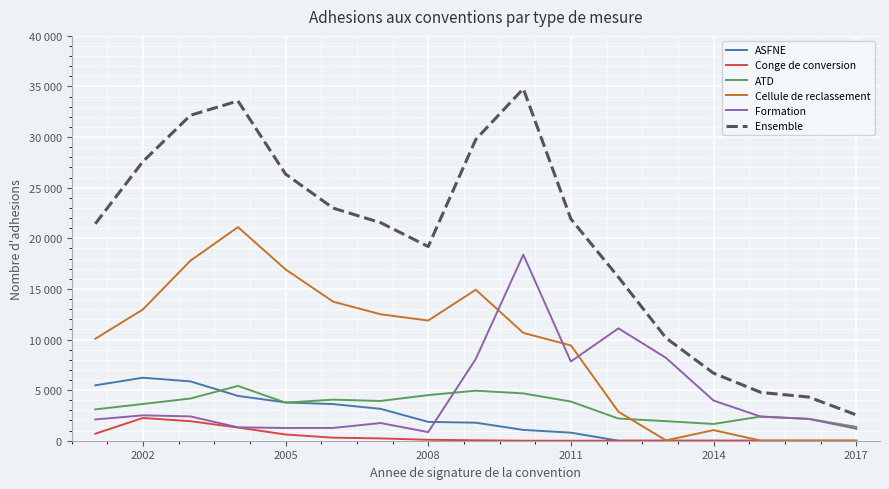

Where does the Formation series first go above 2372?

2002